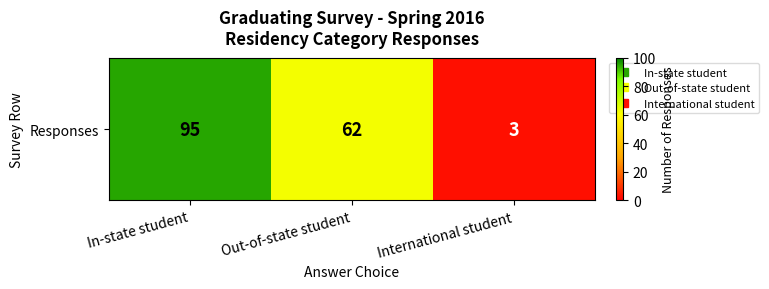

The chart shows a value of 62 at Out-of-state student. True or false?

True